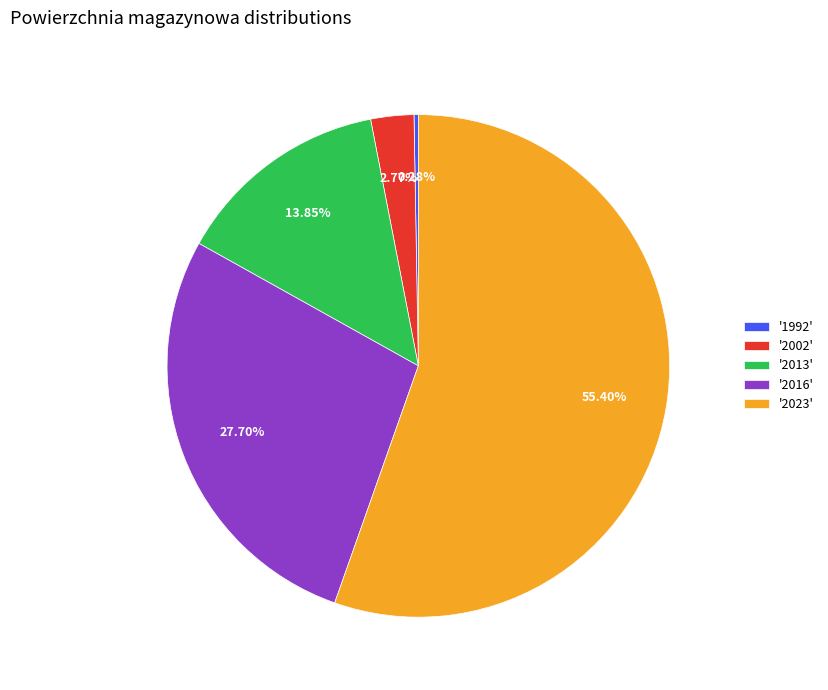

Approximately how many times larger is the value at '2016' compared to '2013'?

2.0